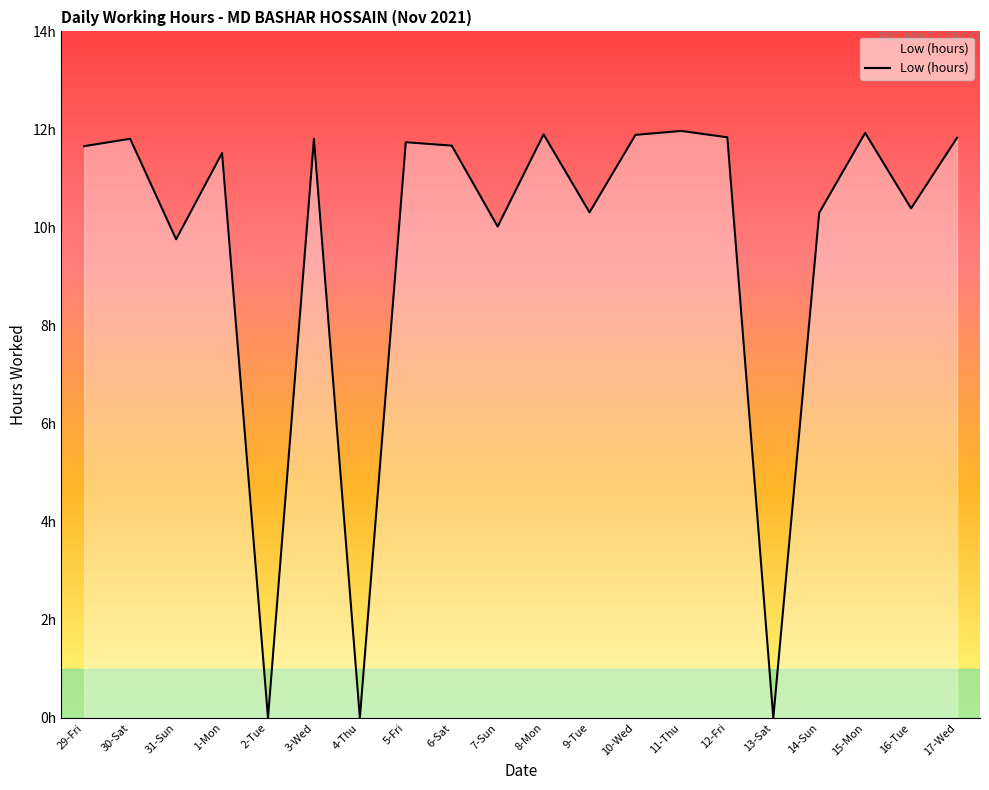

How many interior local valleys (lower than both neighbors) does the data have?

7